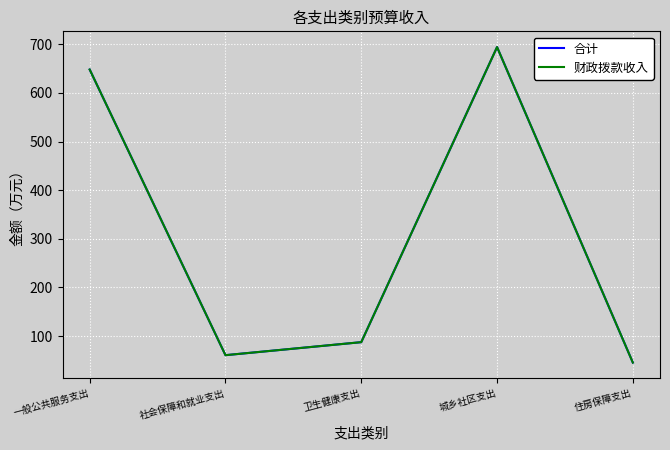

List the series in order of their peak value, highest first.

合计, 财政拨款收入